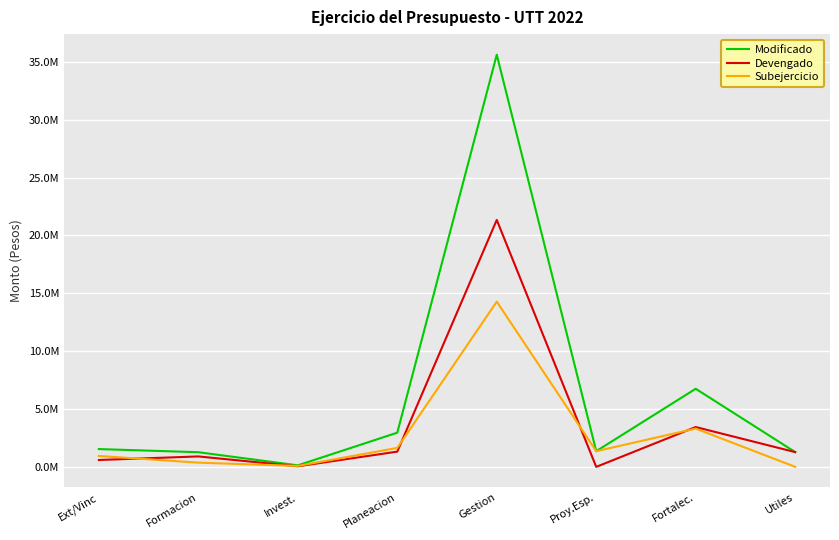

At which category is the sum across all series the highest?

Gestion